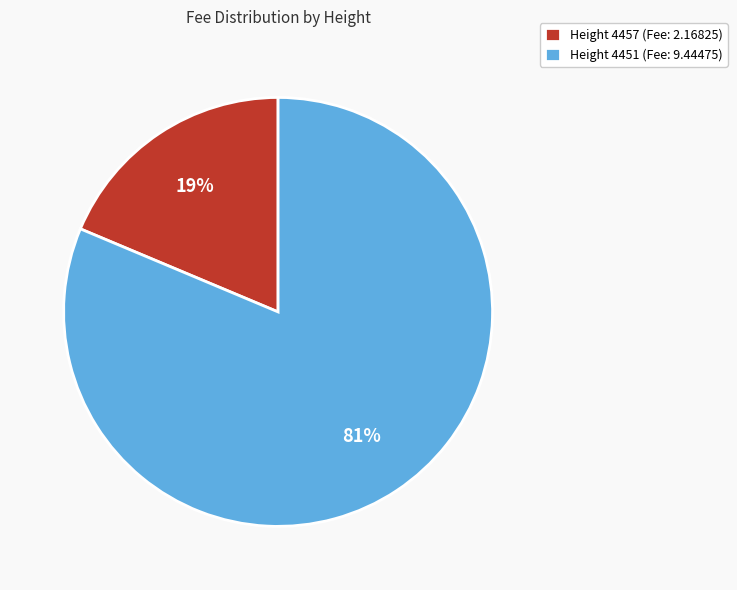

What percentage is the Height 4457 (Fee: 2.16825) slice, to the nearest percent?

19%